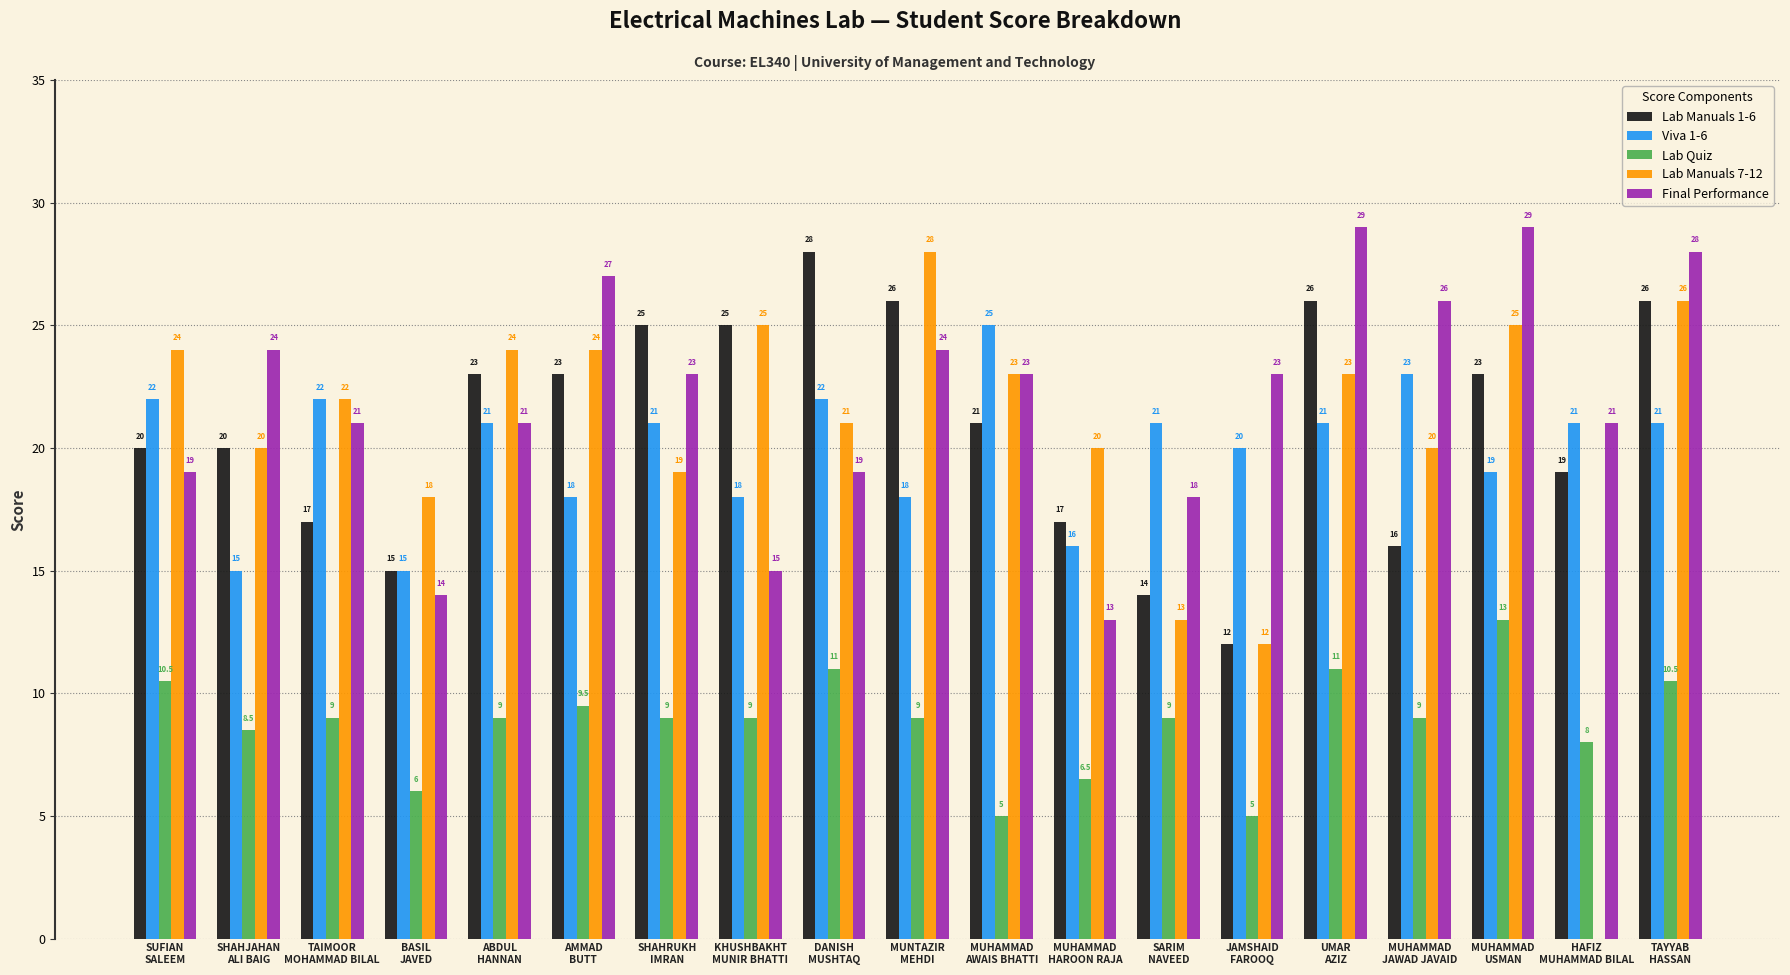

Reading left to right, extract all data points from this chart.

Lab Manuals 1-6: SUFIAN
SALEEM=20.0	SHAHJAHAN
ALI BAIG=20.0	TAIMOOR
MOHAMMAD BILAL=17.0	BASIL
JAVED=15.0	ABDUL
HANNAN=23.0	AMMAD
BUTT=23.0	SHAHRUKH
IMRAN=25.0	KHUSHBAKHT
MUNIR BHATTI=25.0	DANISH
MUSHTAQ=28.0	MUNTAZIR
MEHDI=26.0	MUHAMMAD
AWAIS BHATTI=21.0	MUHAMMAD
HAROON RAJA=17.0	SARIM
NAVEED=14.0	JAMSHAID
FAROOQ=12.0	UMAR
AZIZ=26.0	MUHAMMAD
JAWAD JAVAID=16.0	MUHAMMAD
USMAN=23.0	HAFIZ
MUHAMMAD BILAL=19.0	TAYYAB
HASSAN=26.0
Viva 1-6: SUFIAN
SALEEM=22.0	SHAHJAHAN
ALI BAIG=15.0	TAIMOOR
MOHAMMAD BILAL=22.0	BASIL
JAVED=15.0	ABDUL
HANNAN=21.0	AMMAD
BUTT=18.0	SHAHRUKH
IMRAN=21.0	KHUSHBAKHT
MUNIR BHATTI=18.0	DANISH
MUSHTAQ=22.0	MUNTAZIR
MEHDI=18.0	MUHAMMAD
AWAIS BHATTI=25.0	MUHAMMAD
HAROON RAJA=16.0	SARIM
NAVEED=21.0	JAMSHAID
FAROOQ=20.0	UMAR
AZIZ=21.0	MUHAMMAD
JAWAD JAVAID=23.0	MUHAMMAD
USMAN=19.0	HAFIZ
MUHAMMAD BILAL=21.0	TAYYAB
HASSAN=21.0
Lab Quiz: SUFIAN
SALEEM=10.5	SHAHJAHAN
ALI BAIG=8.5	TAIMOOR
MOHAMMAD BILAL=9.0	BASIL
JAVED=6.0	ABDUL
HANNAN=9.0	AMMAD
BUTT=9.5	SHAHRUKH
IMRAN=9.0	KHUSHBAKHT
MUNIR BHATTI=9.0	DANISH
MUSHTAQ=11.0	MUNTAZIR
MEHDI=9.0	MUHAMMAD
AWAIS BHATTI=5.0	MUHAMMAD
HAROON RAJA=6.5	SARIM
NAVEED=9.0	JAMSHAID
FAROOQ=5.0	UMAR
AZIZ=11.0	MUHAMMAD
JAWAD JAVAID=9.0	MUHAMMAD
USMAN=13.0	HAFIZ
MUHAMMAD BILAL=8.0	TAYYAB
HASSAN=10.5
Lab Manuals 7-12: SUFIAN
SALEEM=24.0	SHAHJAHAN
ALI BAIG=20.0	TAIMOOR
MOHAMMAD BILAL=22.0	BASIL
JAVED=18.0	ABDUL
HANNAN=24.0	AMMAD
BUTT=24.0	SHAHRUKH
IMRAN=19.0	KHUSHBAKHT
MUNIR BHATTI=25.0	DANISH
MUSHTAQ=21.0	MUNTAZIR
MEHDI=28.0	MUHAMMAD
AWAIS BHATTI=23.0	MUHAMMAD
HAROON RAJA=20.0	SARIM
NAVEED=13.0	JAMSHAID
FAROOQ=12.0	UMAR
AZIZ=23.0	MUHAMMAD
JAWAD JAVAID=20.0	MUHAMMAD
USMAN=25.0	HAFIZ
MUHAMMAD BILAL=0.0	TAYYAB
HASSAN=26.0
Final Performance: SUFIAN
SALEEM=19.0	SHAHJAHAN
ALI BAIG=24.0	TAIMOOR
MOHAMMAD BILAL=21.0	BASIL
JAVED=14.0	ABDUL
HANNAN=21.0	AMMAD
BUTT=27.0	SHAHRUKH
IMRAN=23.0	KHUSHBAKHT
MUNIR BHATTI=15.0	DANISH
MUSHTAQ=19.0	MUNTAZIR
MEHDI=24.0	MUHAMMAD
AWAIS BHATTI=23.0	MUHAMMAD
HAROON RAJA=13.0	SARIM
NAVEED=18.0	JAMSHAID
FAROOQ=23.0	UMAR
AZIZ=29.0	MUHAMMAD
JAWAD JAVAID=26.0	MUHAMMAD
USMAN=29.0	HAFIZ
MUHAMMAD BILAL=21.0	TAYYAB
HASSAN=28.0